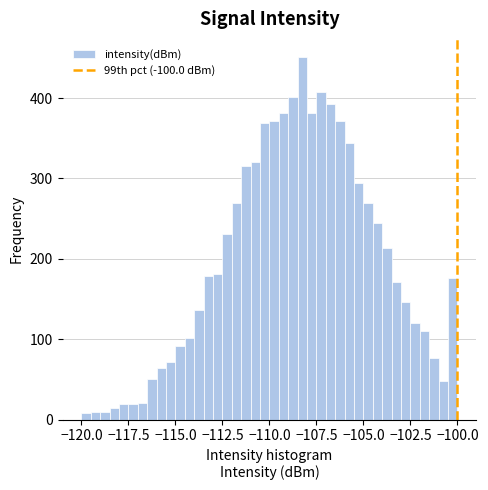

Around what value on the x-axis is the tallest bar? Give the approximate position of its centre, as read against the axis.

-108.0